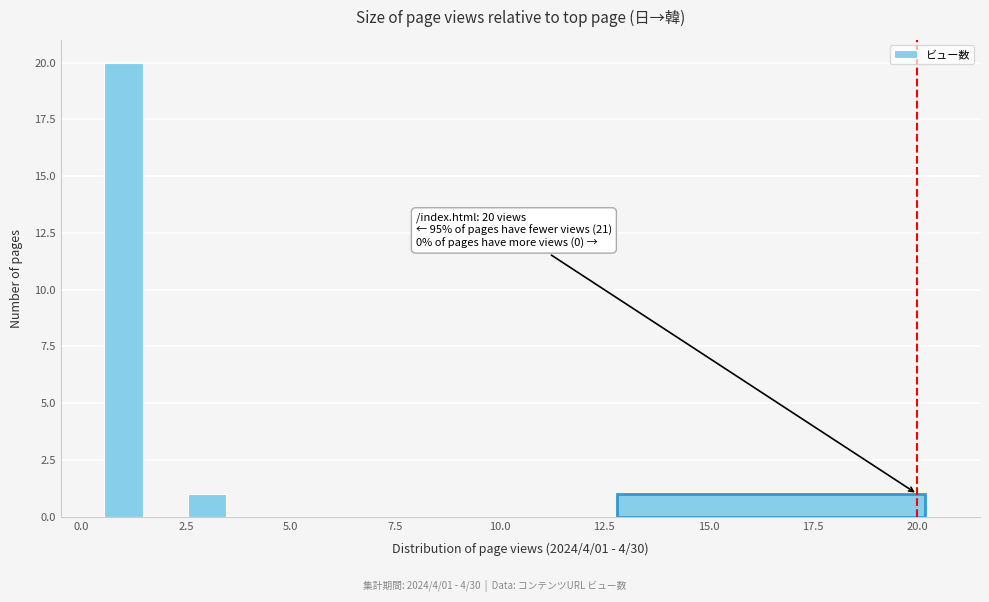

Read against the x-axis, roughly where is the centre of the tallest bar?

1.0